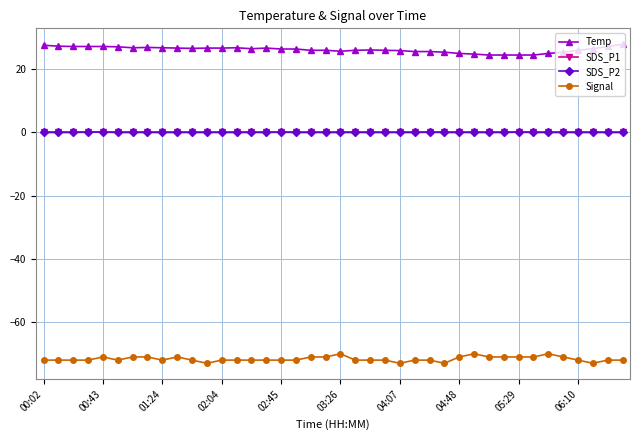

Which series has the largest total across all categories?

Temp